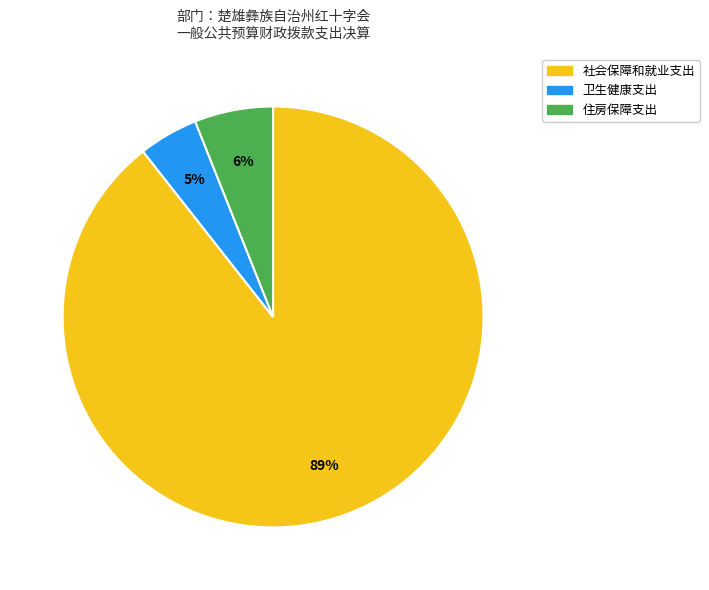

What is the largest slice in the pie chart?

社会保障和就业支出